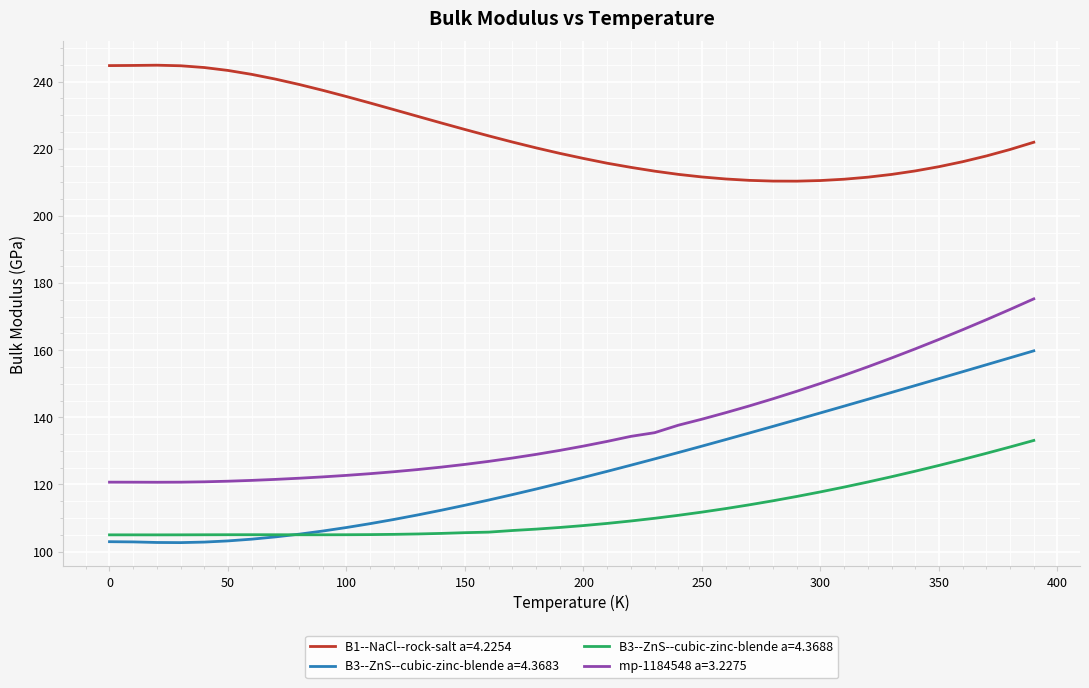

What are all the series names shown in the legend?

B1--NaCl--rock-salt a=4.2254, B3--ZnS--cubic-zinc-blende a=4.3683, B3--ZnS--cubic-zinc-blende a=4.3688, mp-1184548 a=3.2275